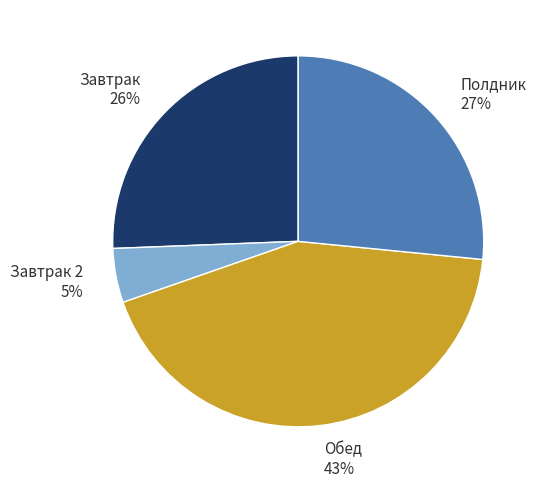

To the nearest percent, what is the average slice percentage?

25%